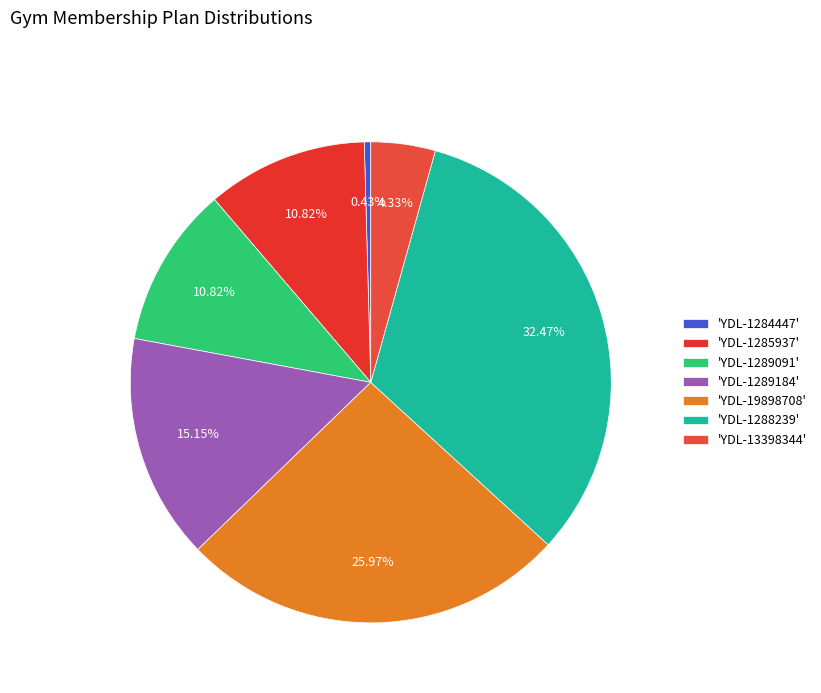

Which category has the biggest portion of the pie?

'YDL-1288239'